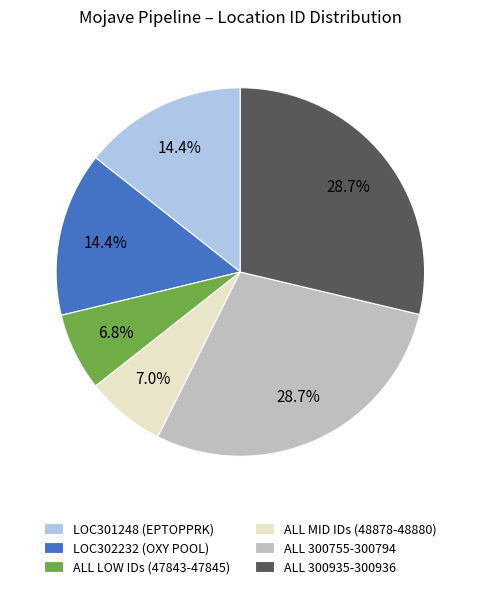

What percentage do LOC302232 (OXY POOL) and ALL MID IDs (48878-48880) together represent?

21.4%